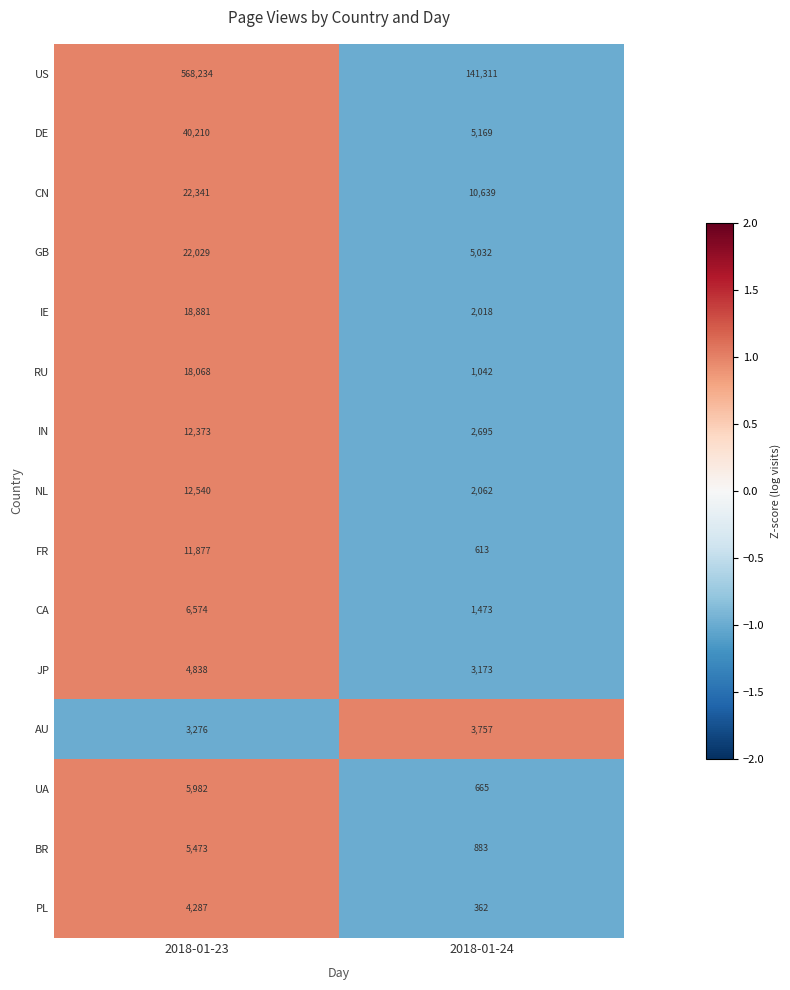

The AU series shows 824 at 2018-01-24. True or false?

False